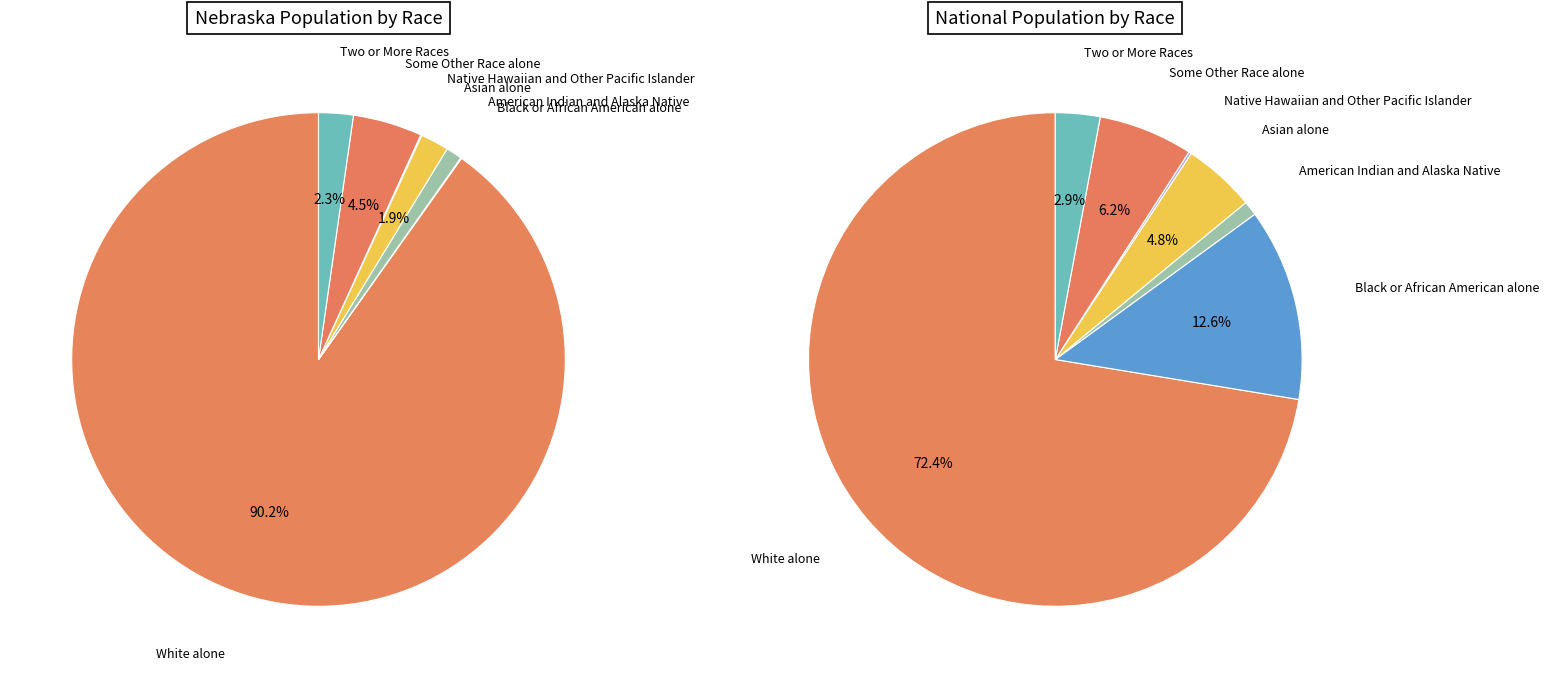

Rank the categories by value from highest to lowest.

White alone, Some Other Race alone, Two or More Races, Asian alone, American Indian and Alaska Native, Native Hawaiian and Other Pacific Islander, Black or African American alone